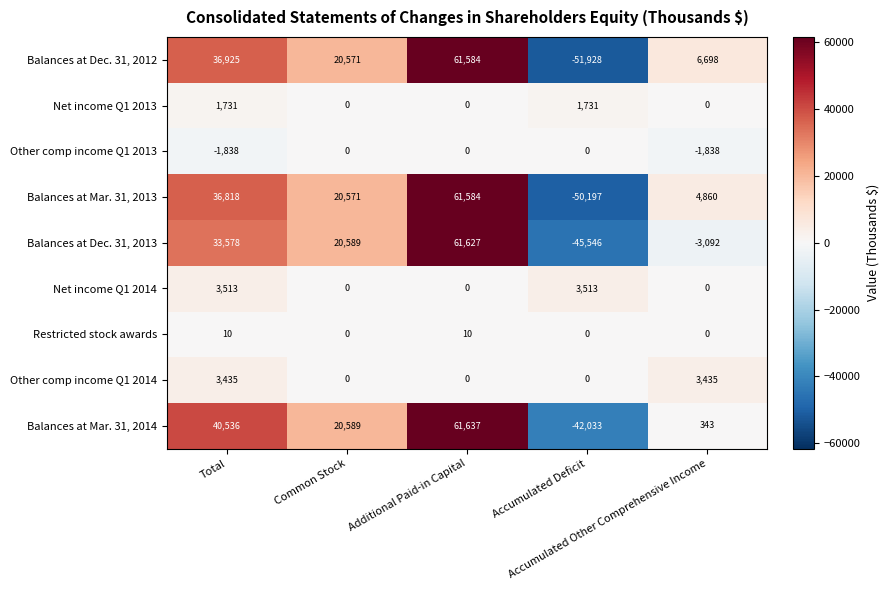

What is the maximum value shown in the chart?

61637